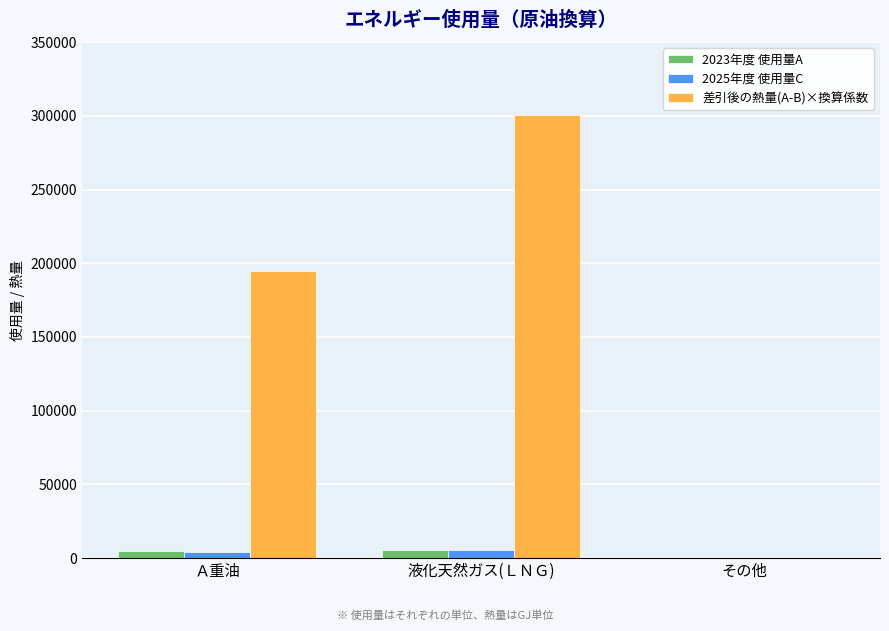

Which series changed the most between Ａ重油 and その他?

差引後の熱量(A-B)×換算係数